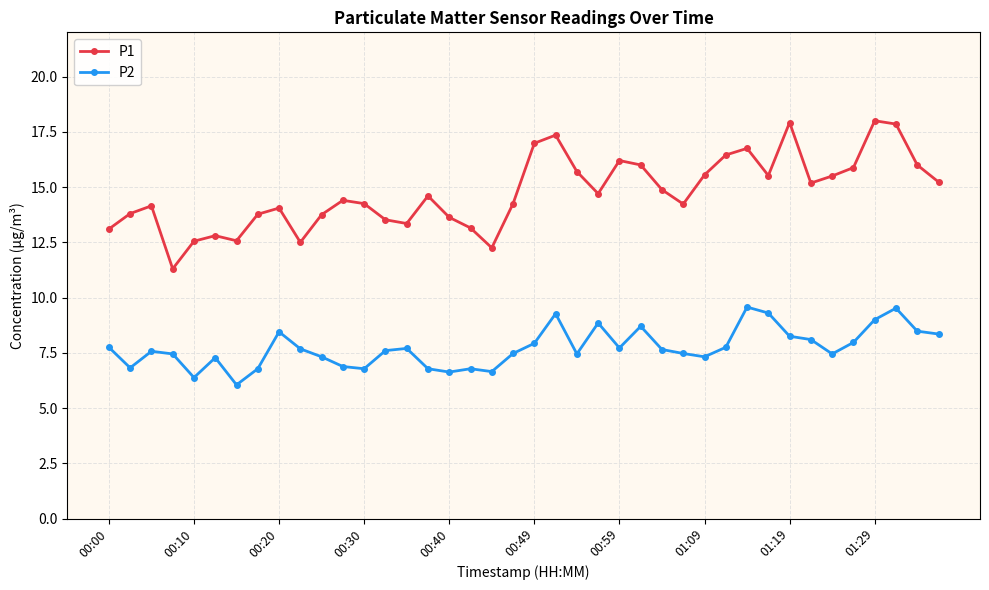

What is the difference between the maximum and minimum values in the P2 series?

3.5